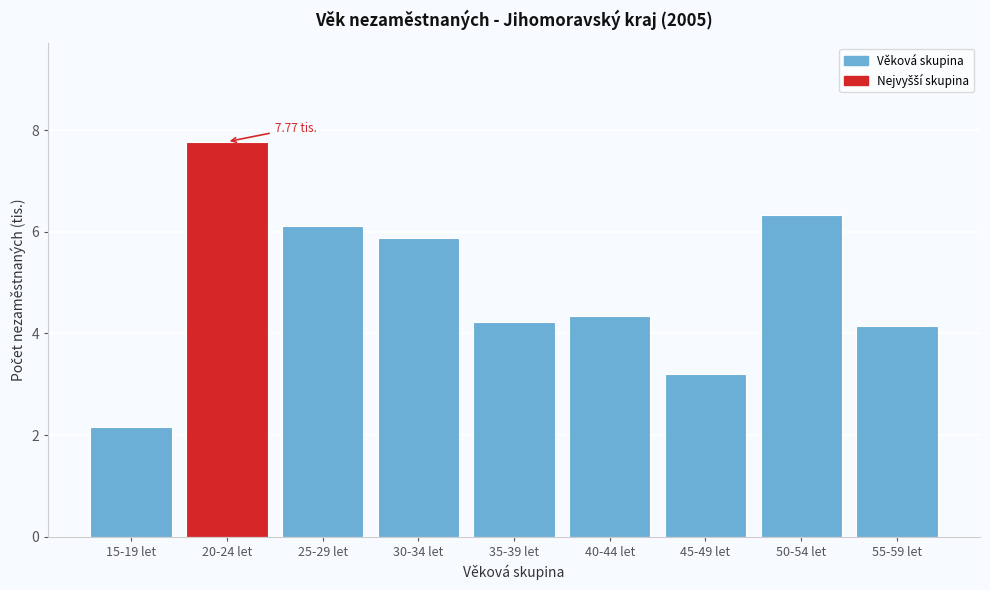

What is the change in value from 15-19 let to 20-24 let?

+5.6